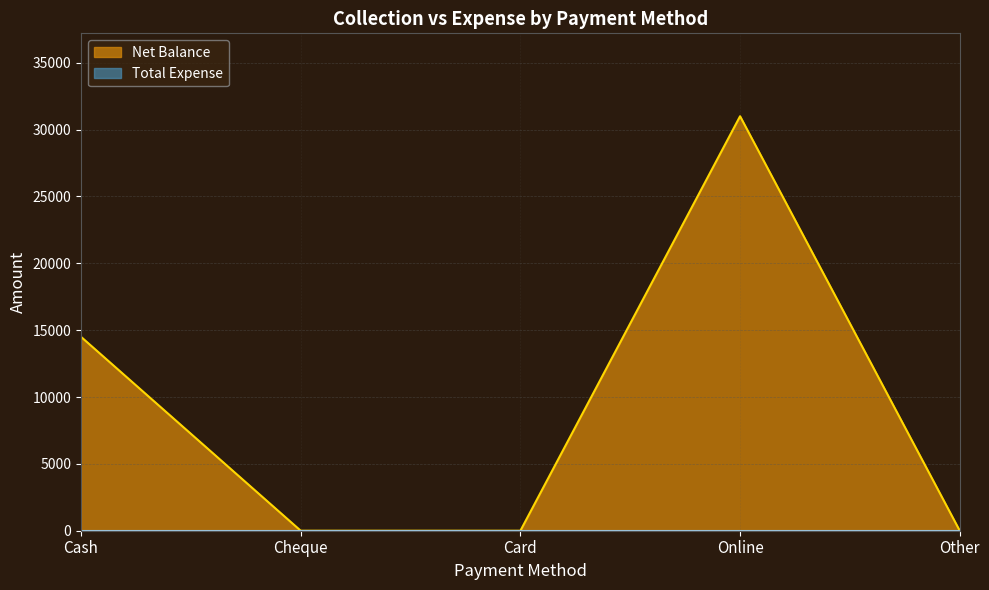

What is the sum of the values at Online and Other?

31000